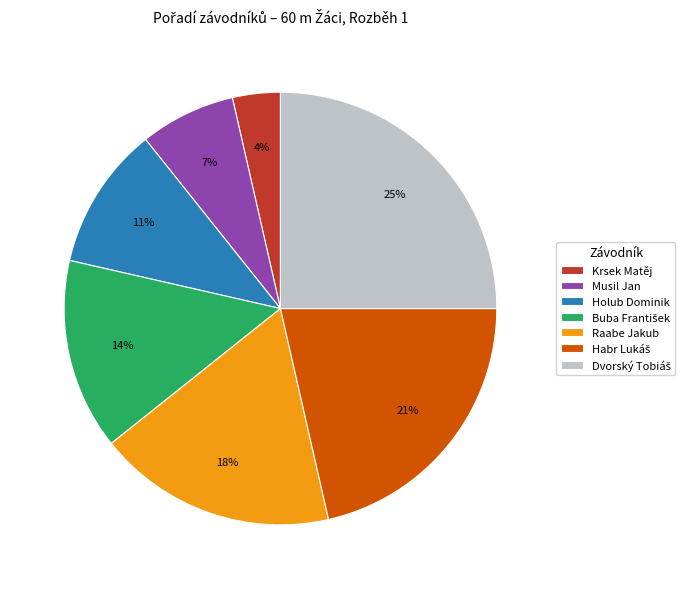

The Raabe Jakub slice represents 18% of the pie. True or false?

True